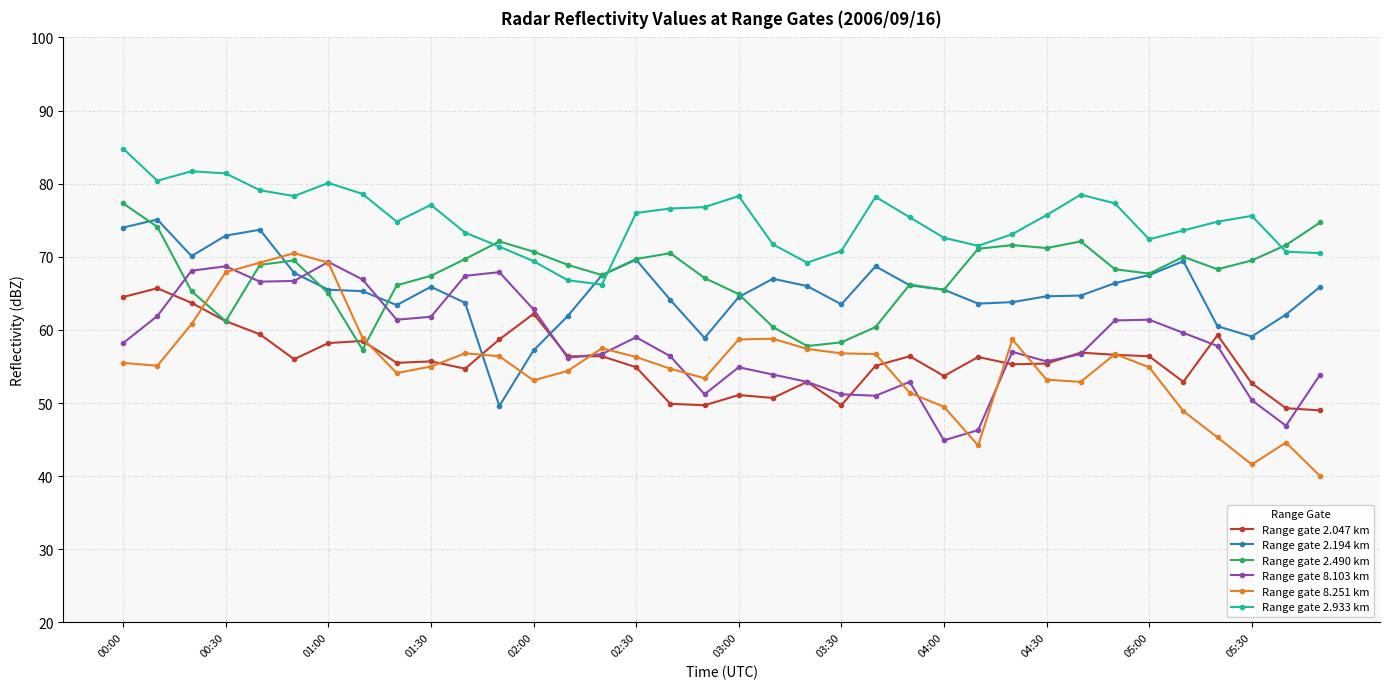

True or false: Range gate 8.103 km has more than 1 interior local peaks.

True